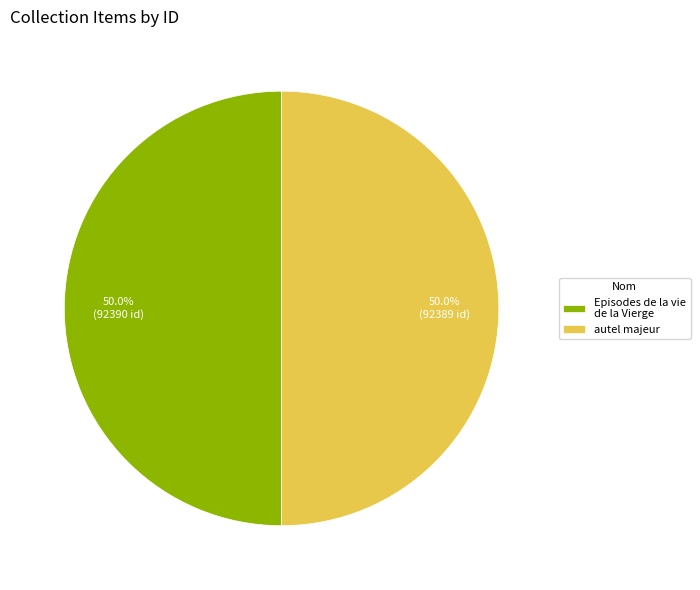

What percentage is the autel majeur slice, to the nearest percent?

50%